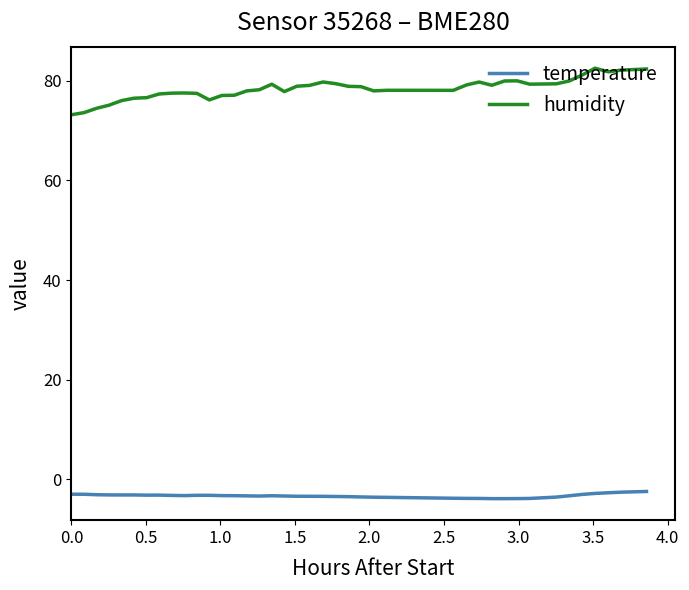

True or false: humidity and temperature intersect in this chart.

False